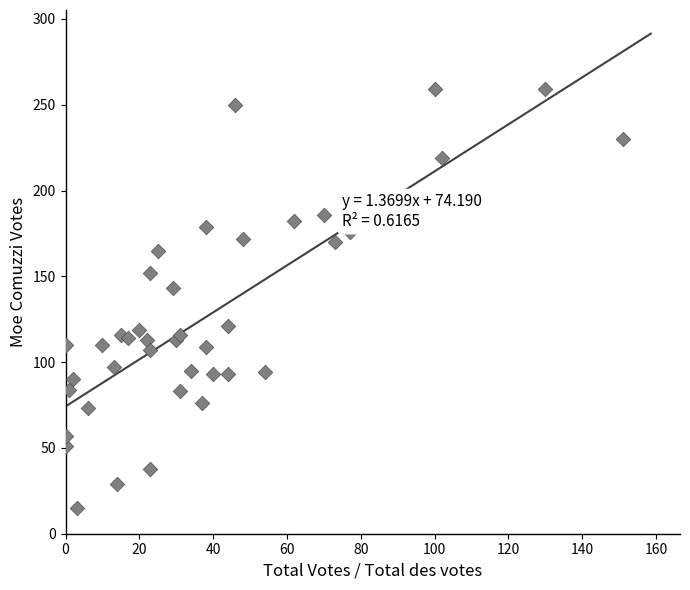

What Y value in the scatter plot is closest to 137?

143